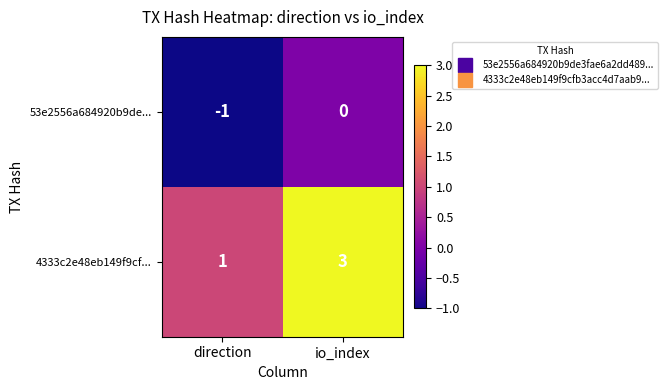

What is the sum of the 4333c2e48eb149f9cf... values at io_index and direction?

4